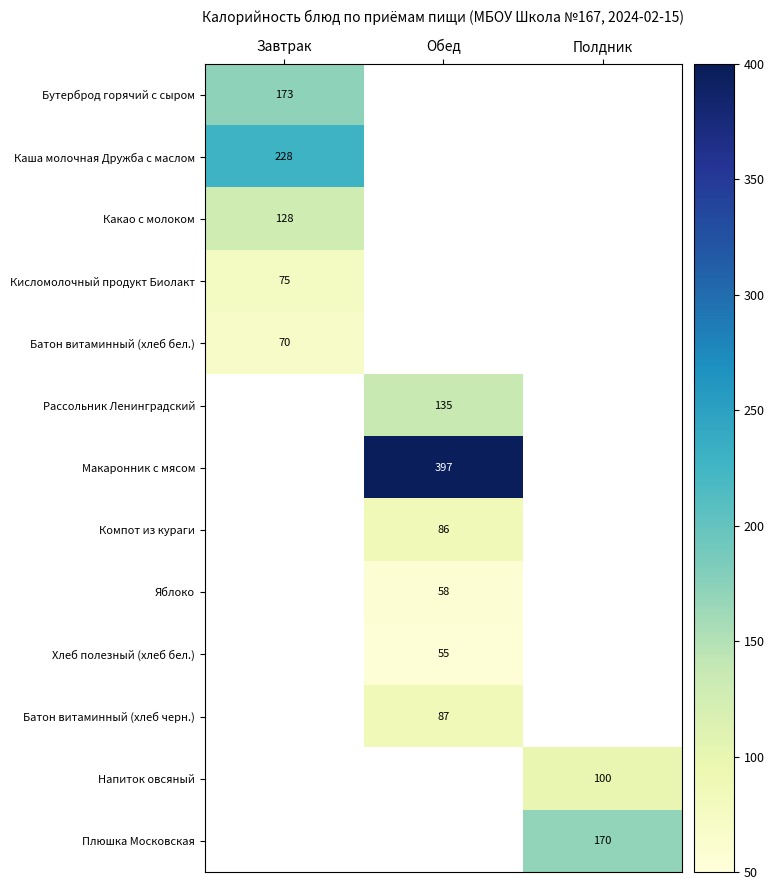

At how many categories does at least one series exceed 169?

3